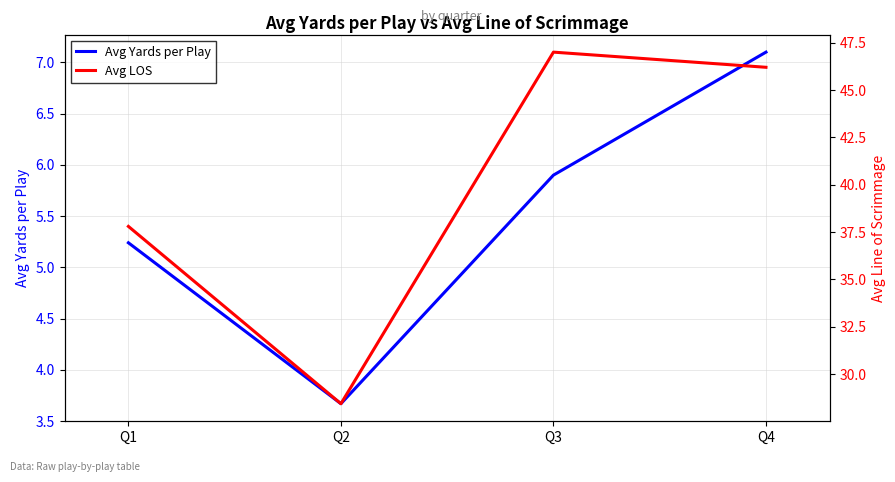

Reading left to right, what are all the values shown in this chart?

Avg Yards per Play: 5.2	3.7	5.9	7.1
Avg LOS: 37.8	28.4	47.0	46.2